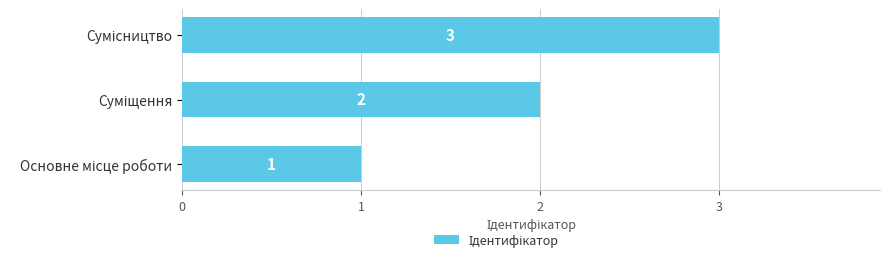

How many values are between 1 and 3?

3